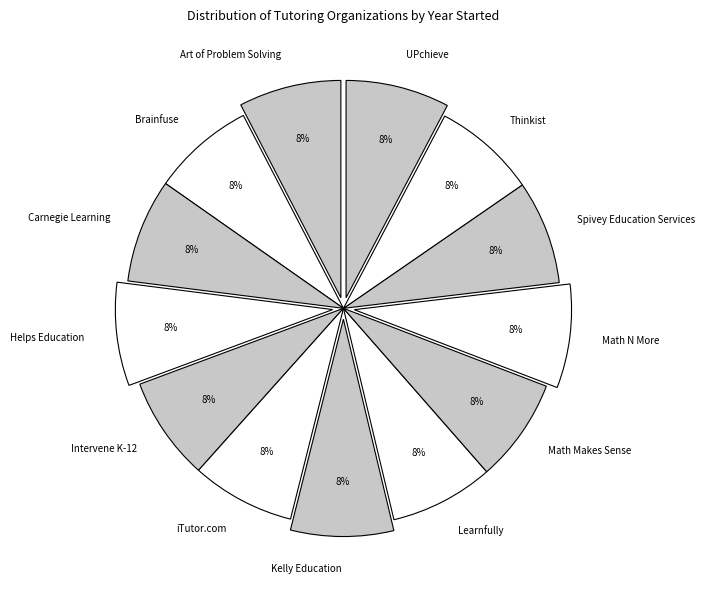

What is the ratio of the value at Thinkist to the value at Carnegie Learning?

1.0